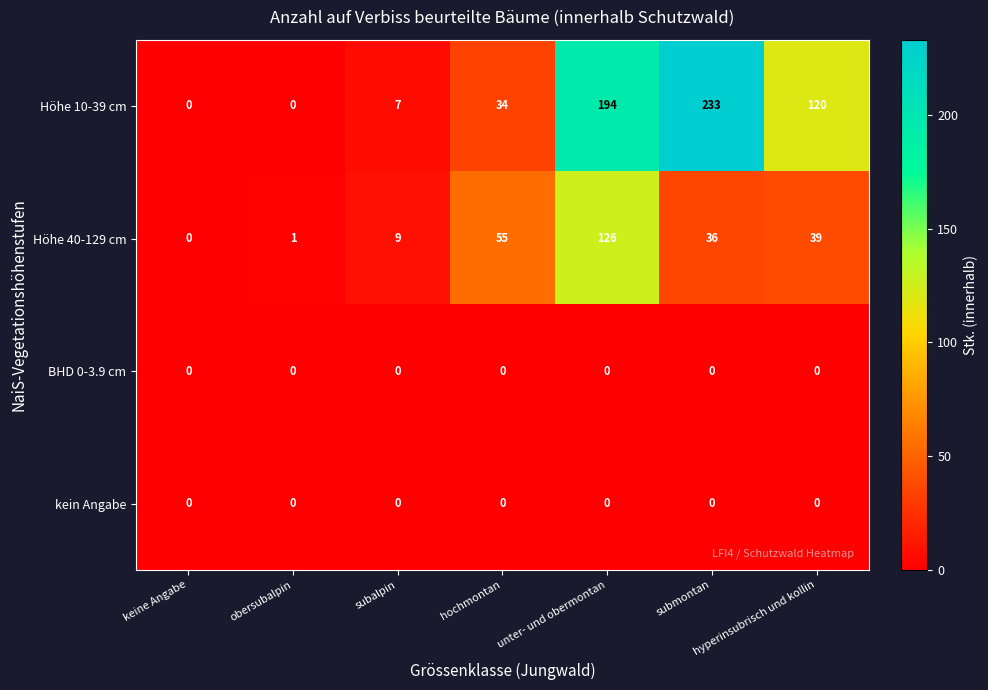

Which category has the highest value across all series?

submontan